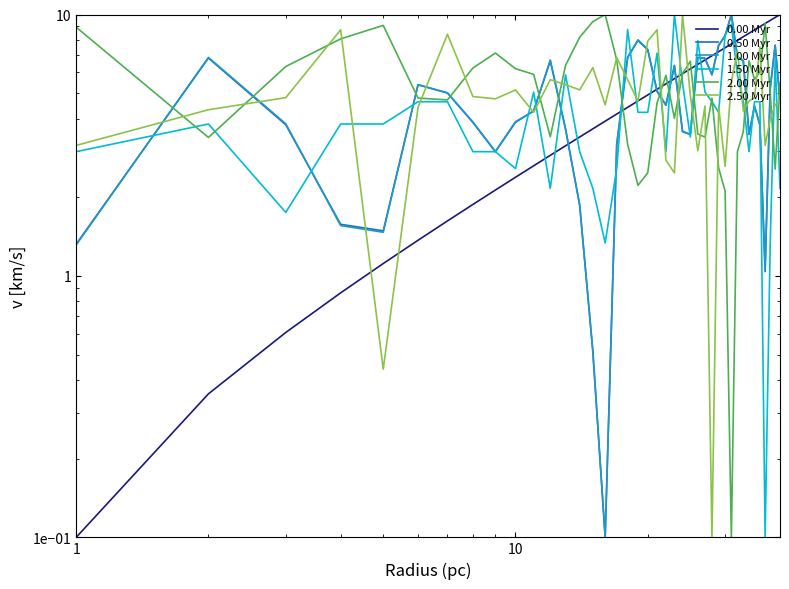

Reading left to right, list all the values displayed in this chart.

0.00 Myr: 0.1	0.4	0.6	0.9	1.1	1.4	1.6	1.9	2.1	2.4	2.6	2.9	3.1	3.4	3.7	3.9	4.2	4.4	4.7	4.9	5.2	5.4	5.7	5.9	6.2	6.4	6.7	7.0	7.2	7.5	7.7	8.0	8.2	8.5	8.7	9.0	9.2	9.5	9.7	10.0
0.50 Myr: 1.3	6.8	3.8	1.6	1.5	5.4	5.0	3.9	3.0	3.9	4.3	6.6	3.7	1.9	0.5	0.1	3.2	6.9	8.0	7.3	5.1	4.5	6.4	3.6	3.5	6.9	6.8	5.9	7.6	8.3	10.0	6.9	6.6	3.5	4.5	3.8	1.0	5.2	7.6	4.7
1.00 Myr: 1.3	6.9	3.8	1.6	1.5	5.4	5.0	3.9	3.0	3.9	4.3	6.7	3.6	1.9	0.5	0.1	3.2	6.8	8.0	7.4	5.1	4.5	6.3	3.6	3.5	6.8	6.8	5.9	7.6	8.3	10.0	6.9	6.7	3.5	4.5	3.8	1.1	5.2	7.6	4.7
1.50 Myr: 3.0	3.8	1.8	3.8	3.8	4.6	4.6	3.0	3.0	2.6	5.0	2.2	5.9	3.0	2.2	1.3	2.6	8.8	4.2	4.2	7.1	3.0	10.0	5.5	3.4	7.9	5.0	4.6	4.2	8.3	9.2	5.9	4.6	3.0	4.6	4.6	0.1	1.3	6.7	2.2
2.00 Myr: 8.9	3.4	6.3	8.1	9.1	4.8	4.7	6.2	7.1	6.2	5.9	3.4	6.4	8.2	9.4	10.0	6.7	3.2	2.2	2.5	4.6	5.9	4.0	6.0	6.6	3.5	3.4	4.8	2.6	2.1	0.1	3.0	3.6	6.6	5.7	6.0	9.2	5.0	2.6	5.5
2.50 Myr: 3.2	4.3	4.8	8.7	0.4	4.4	8.4	4.9	4.8	5.1	4.2	5.6	5.4	5.1	6.3	4.5	6.8	5.6	4.7	7.9	8.7	2.8	2.5	10.0	4.9	3.0	4.5	0.1	4.5	2.6	5.5	7.3	4.3	4.7	4.8	7.5	3.2	4.0	4.5	4.7